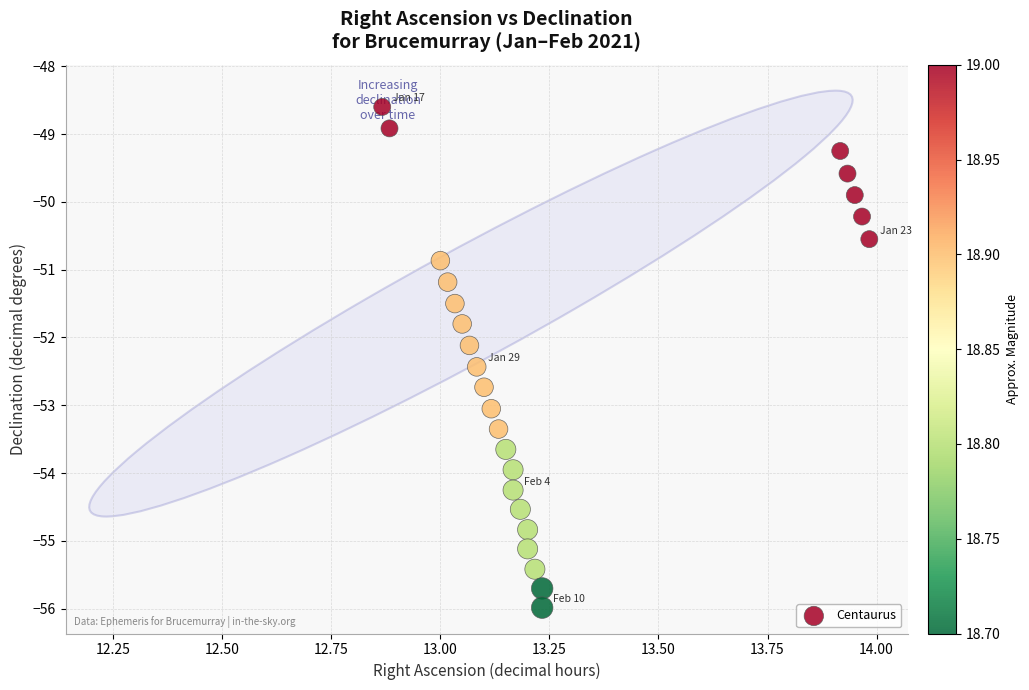

What is the range of Y values (max minus min)?

7.4